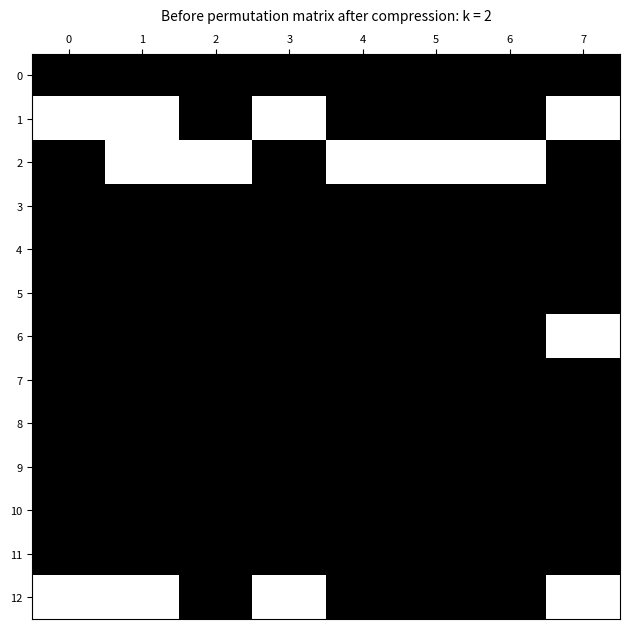

Reading left to right, extract all data points from this chart.

0: 0=0	1=0	2=0	3=0	4=0	5=0	6=0	7=0
1: 0=1	1=1	2=0	3=1	4=0	5=0	6=0	7=1
2: 0=0	1=1	2=1	3=0	4=1	5=1	6=1	7=0
3: 0=0	1=0	2=0	3=0	4=0	5=0	6=0	7=0
4: 0=0	1=0	2=0	3=0	4=0	5=0	6=0	7=0
5: 0=0	1=0	2=0	3=0	4=0	5=0	6=0	7=0
6: 0=0	1=0	2=0	3=0	4=0	5=0	6=0	7=1
7: 0=0	1=0	2=0	3=0	4=0	5=0	6=0	7=0
8: 0=0	1=0	2=0	3=0	4=0	5=0	6=0	7=0
9: 0=0	1=0	2=0	3=0	4=0	5=0	6=0	7=0
10: 0=0	1=0	2=0	3=0	4=0	5=0	6=0	7=0
11: 0=0	1=0	2=0	3=0	4=0	5=0	6=0	7=0
12: 0=1	1=1	2=0	3=1	4=0	5=0	6=0	7=1